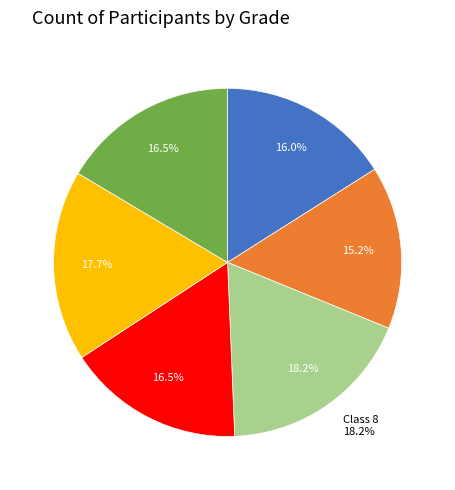

Rank the categories by value from highest to lowest.

8, 10, 9, 11, 6, 7